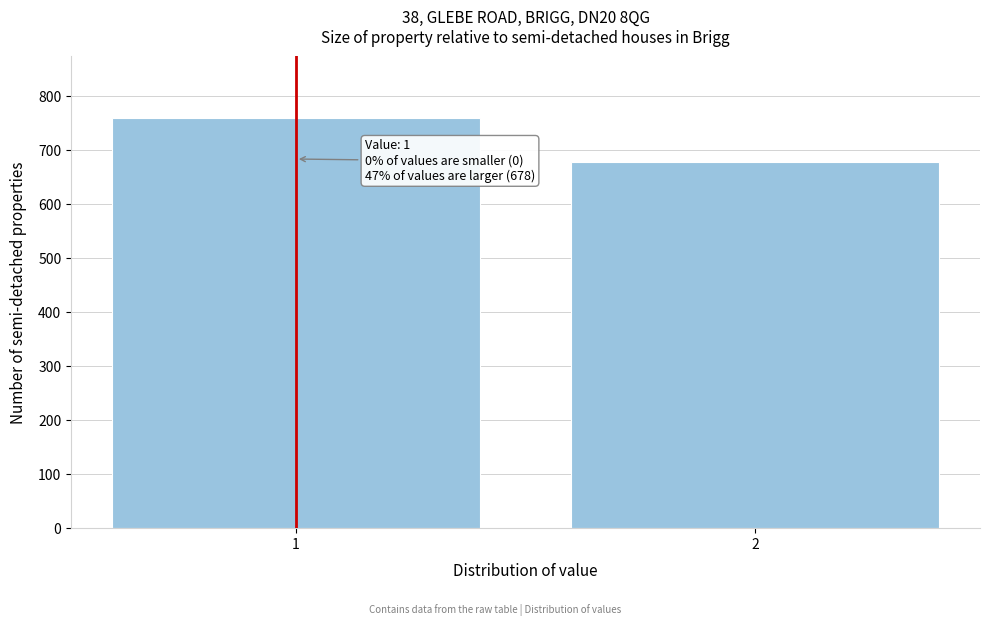

Reading left to right, transcribe all the data shown in this chart.

1=760	2=678